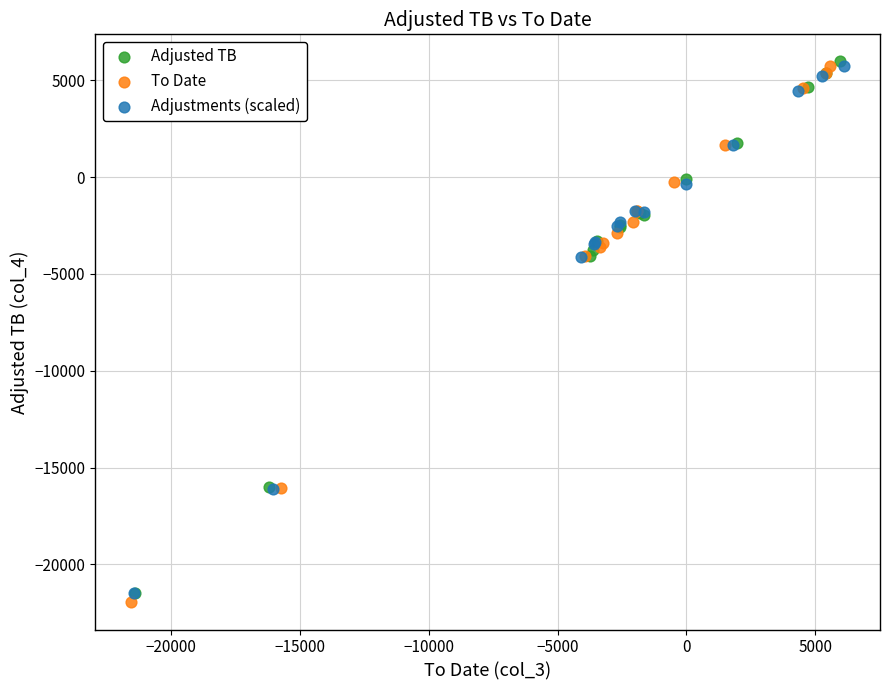

Which series reaches the minimum Y coordinate?

To Date